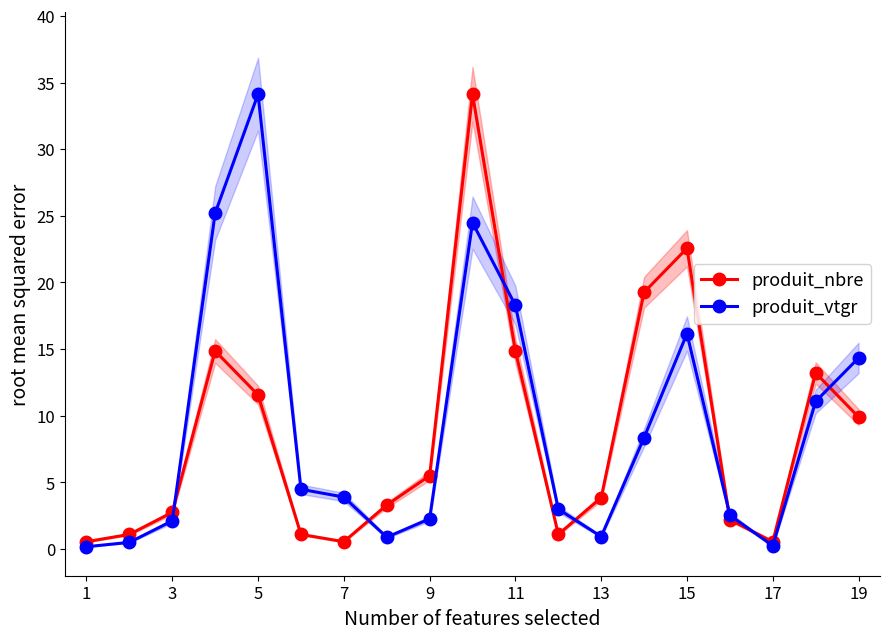

What is the minimum value shown in the chart?

0.2